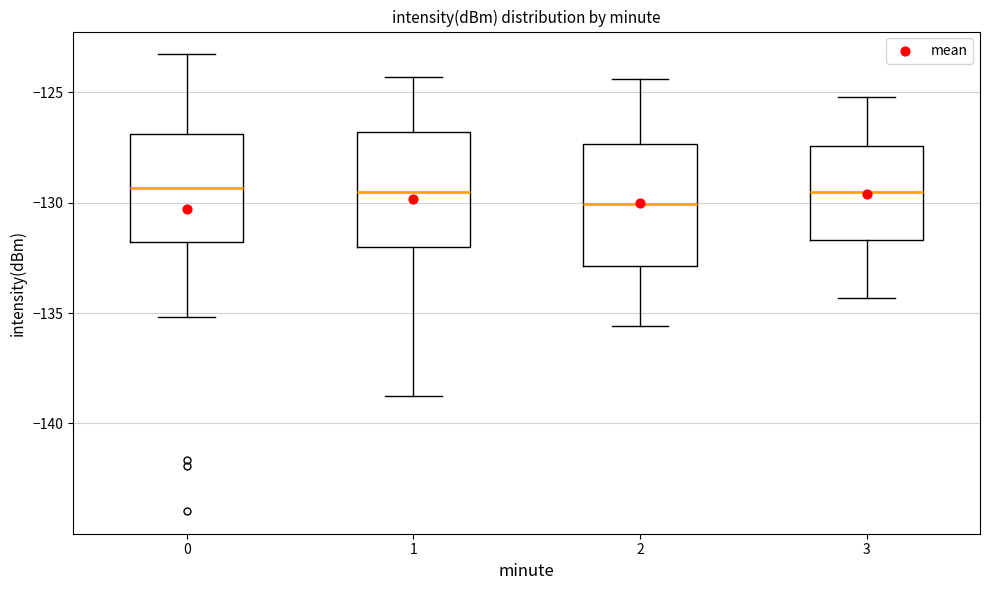

Reading left to right, transcribe this box plot: for each box, give where its median line is, the range the box spans, and where its two whiskers end, as read against the y-axis. The values are not printed on the chart, so give them approximately, as read against the axis.

0: median -129.5, box -132.0 to -127.0, whiskers -135.0 to -123.5
1: median -129.5, box -132.0 to -127.0, whiskers -139.0 to -124.5
2: median -130.0, box -133.0 to -127.5, whiskers -135.5 to -124.5
3: median -129.5, box -131.5 to -127.5, whiskers -134.5 to -125.0